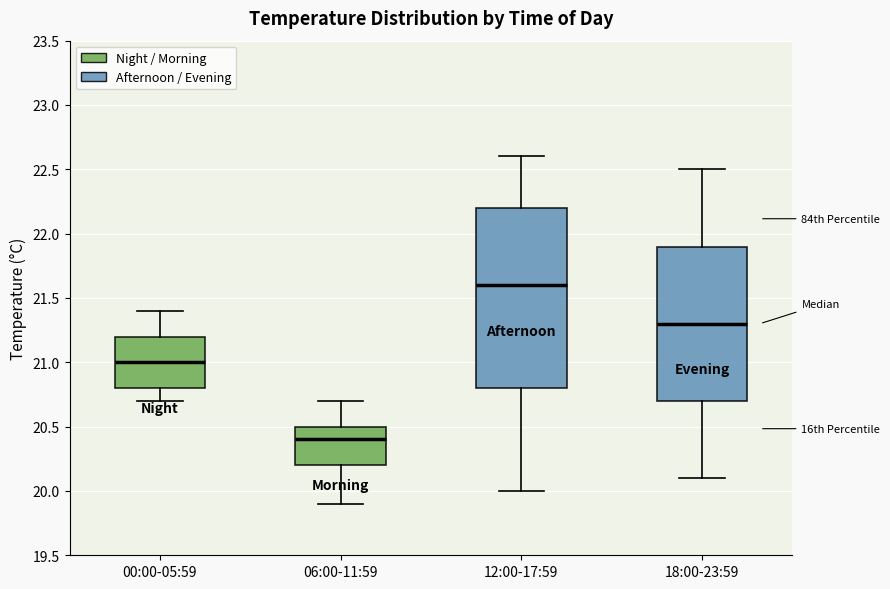

Reading left to right, read every box against the y-axis: the position of its median line, the range the box covers, and the ends of its whiskers. The values are not printed on the chart, so give them approximately, as read against the axis.

00:00-05:59: median 21.0, box 20.8 to 21.2, whiskers 20.7 to 21.4
06:00-11:59: median 20.4, box 20.2 to 20.5, whiskers 19.9 to 20.7
12:00-17:59: median 21.6, box 20.8 to 22.2, whiskers 20.0 to 22.6
18:00-23:59: median 21.3, box 20.7 to 21.9, whiskers 20.1 to 22.5